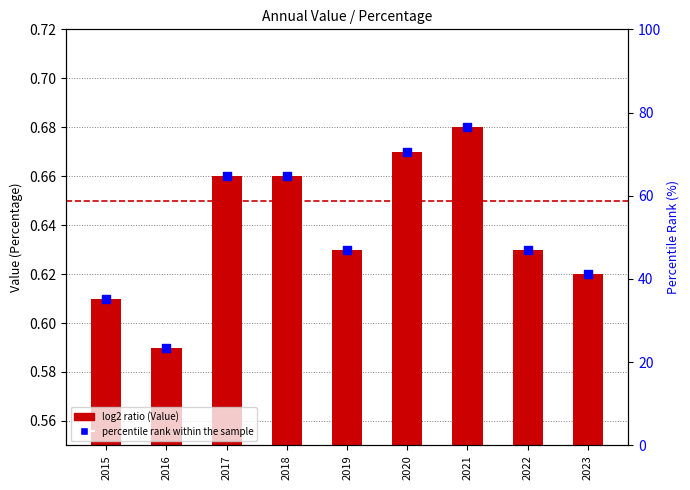

Which series has the largest Y range (max minus min)?

percentile rank within the sample